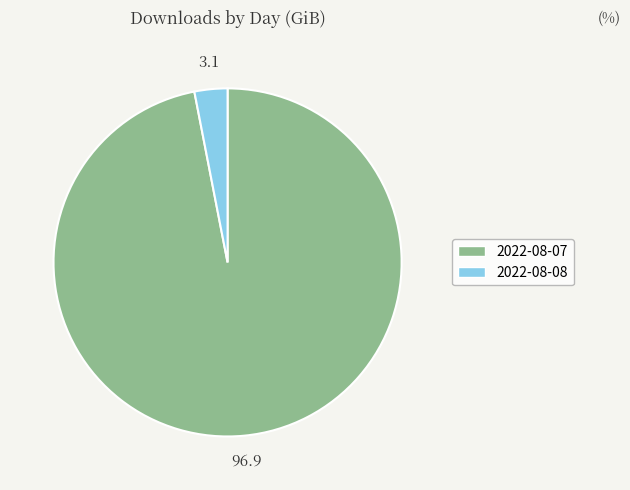

Does 2022-08-07 account for over 50% of the chart?

Yes